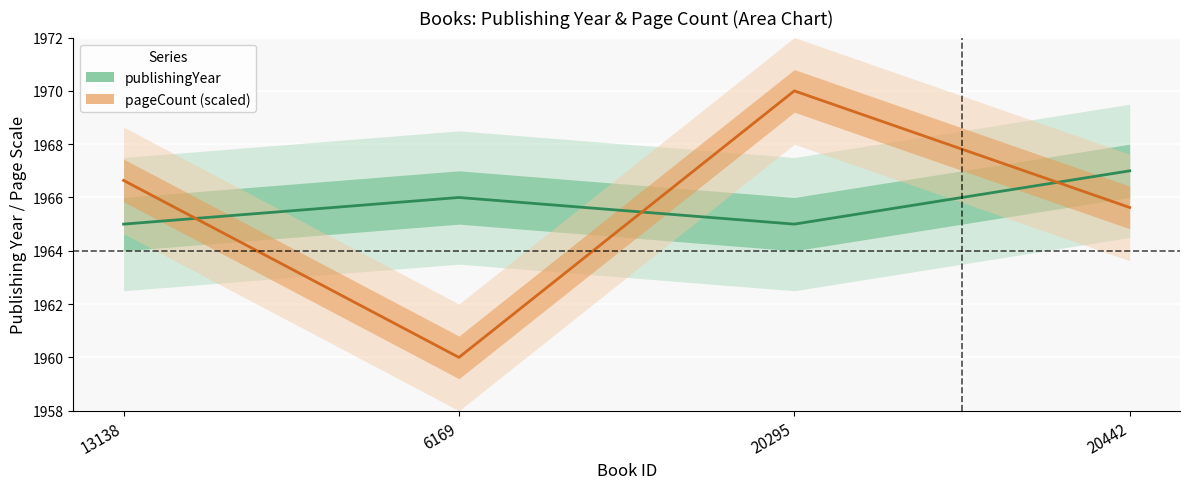

Which has a higher value, 13138 or 20295?

13138